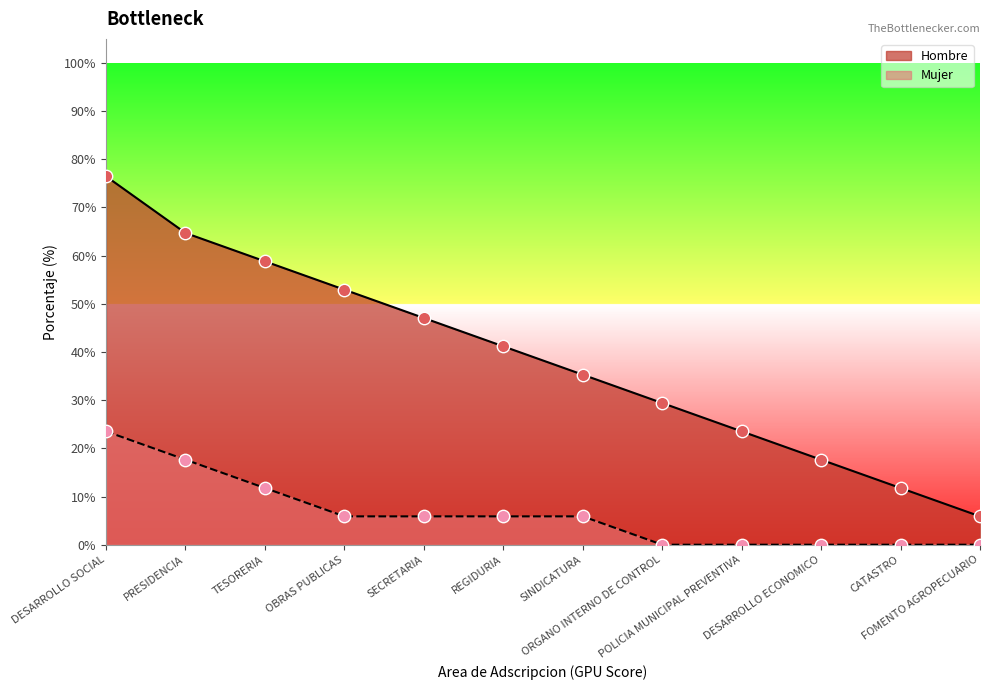

Which series reaches the maximum Y coordinate?

Hombre